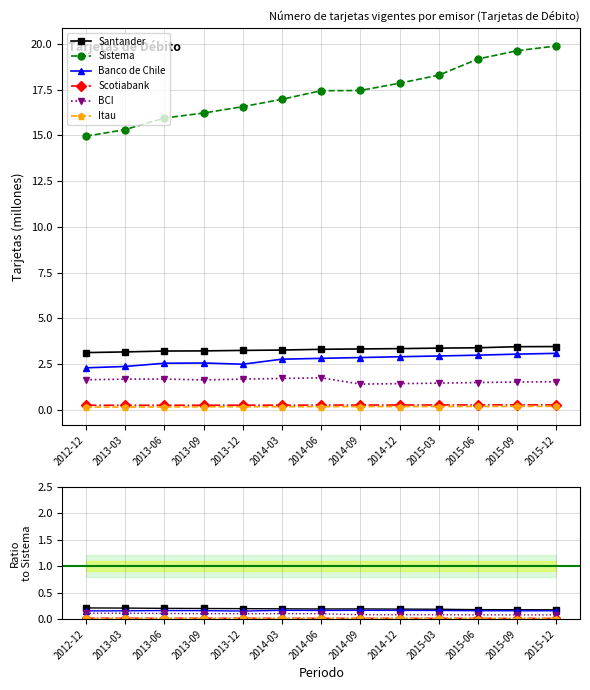

What is the label of the 10th point from the left?

2015-03